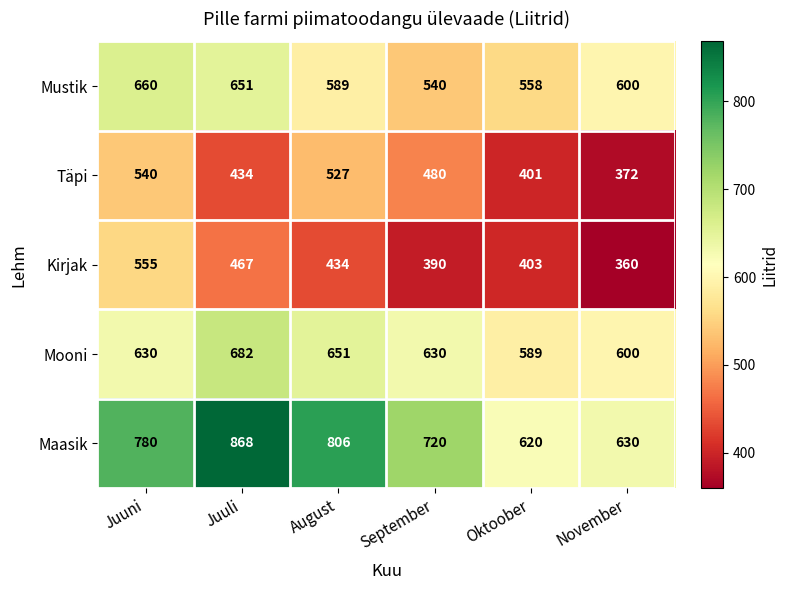

Reading left to right, what are all the values shown in this chart?

Mustik: Juuni=660	Juuli=651	August=589	September=540	Oktoober=558	November=600
Täpi: Juuni=540	Juuli=434	August=527	September=480	Oktoober=401	November=372
Kirjak: Juuni=555	Juuli=467	August=434	September=390	Oktoober=403	November=360
Mooni: Juuni=630	Juuli=682	August=651	September=630	Oktoober=589	November=600
Maasik: Juuni=780	Juuli=868	August=806	September=720	Oktoober=620	November=630